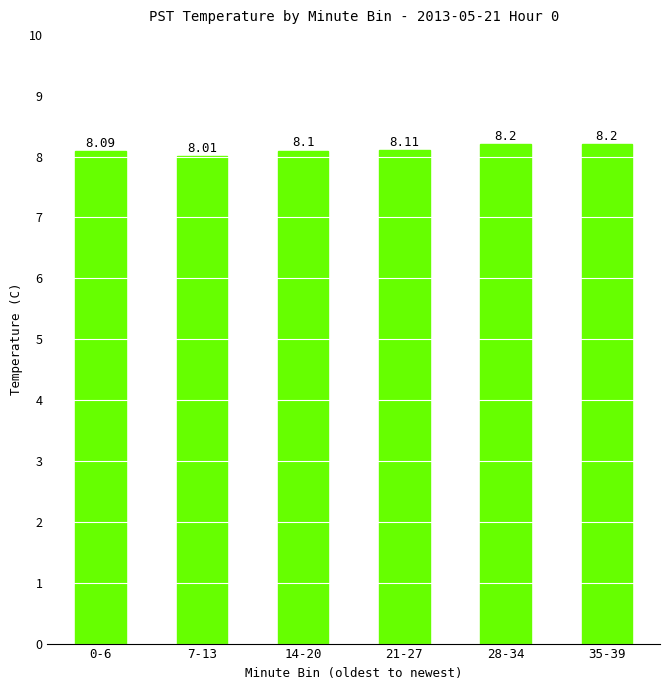

What is the label of the 1st bar from the left?

0-6